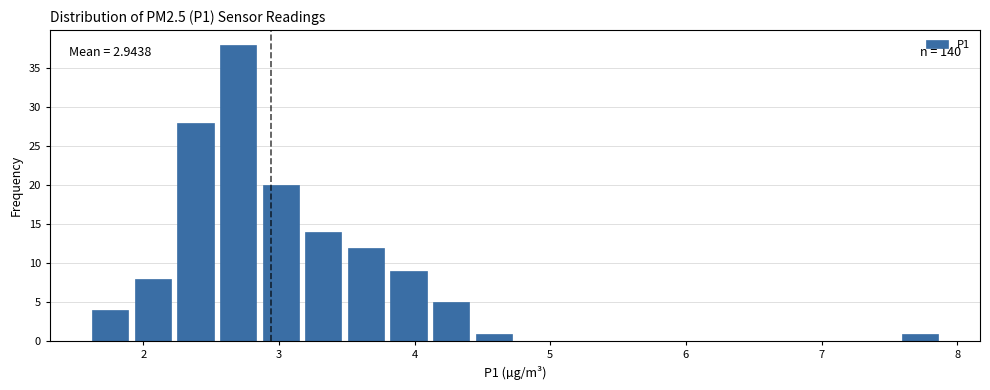

Read against the x-axis, roughly where is the centre of the tallest bar?

2.7